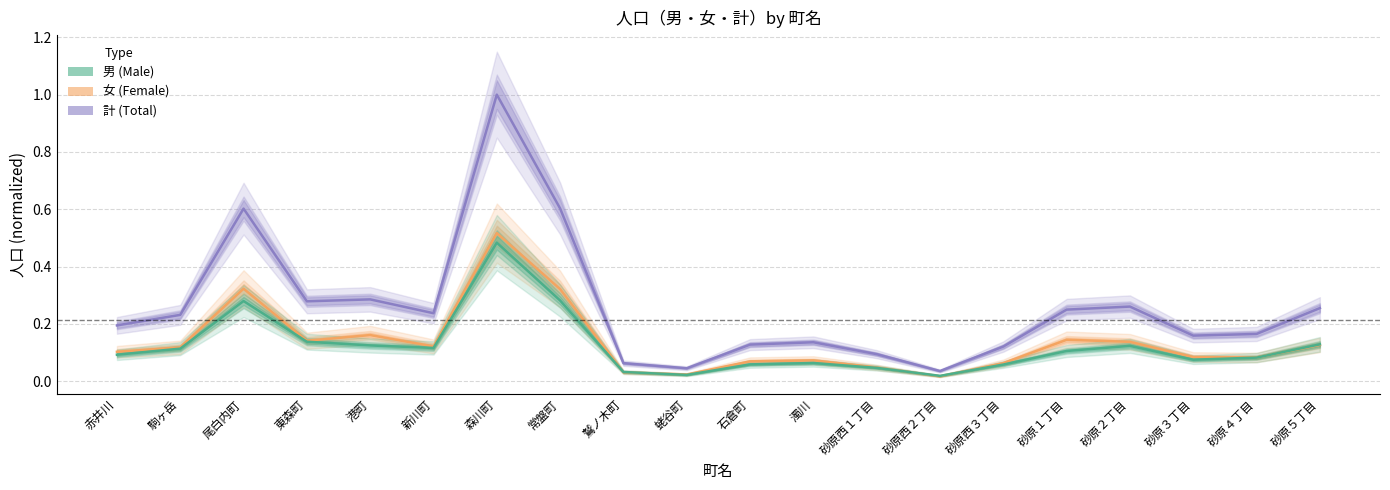

Rank the categories by 男 (Male) value from highest to lowest.

森川町, 常盤町, 尾白内町, 東森町, 砂原５丁目, 港町, 砂原２丁目, 新川町, 駒ヶ岳, 砂原１丁目, 赤井川, 砂原４丁目, 砂原３丁目, 濁川, 石倉町, 砂原西３丁目, 砂原西１丁目, 鷲ノ木町, 蛯谷町, 砂原西２丁目